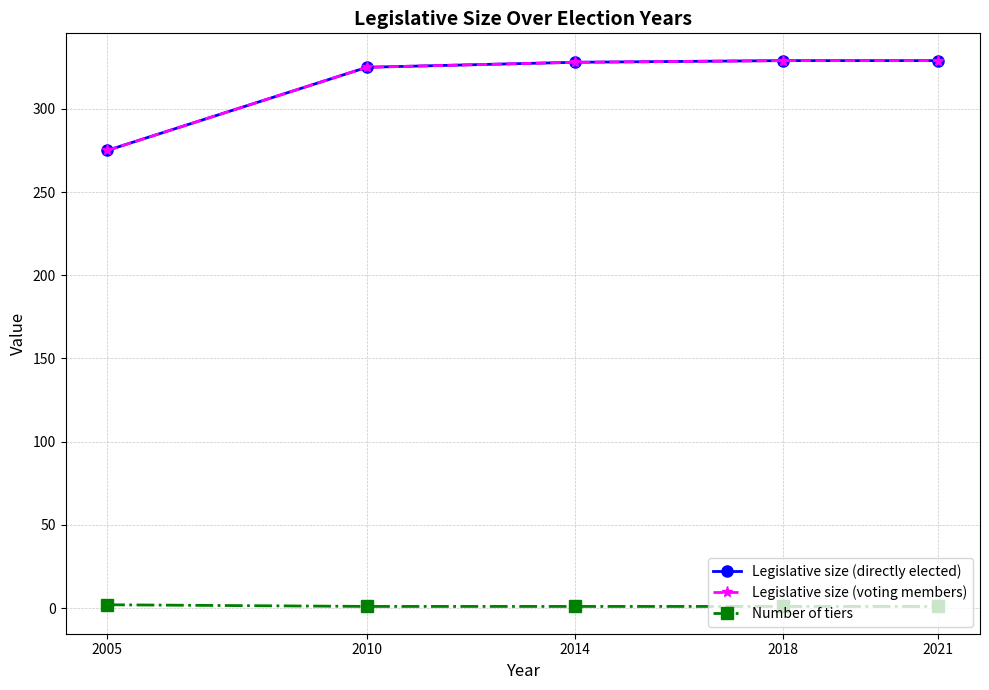

Is the value of Legislative size (voting members) at 2005 greater than the value of Number of tiers at 2018?

Yes